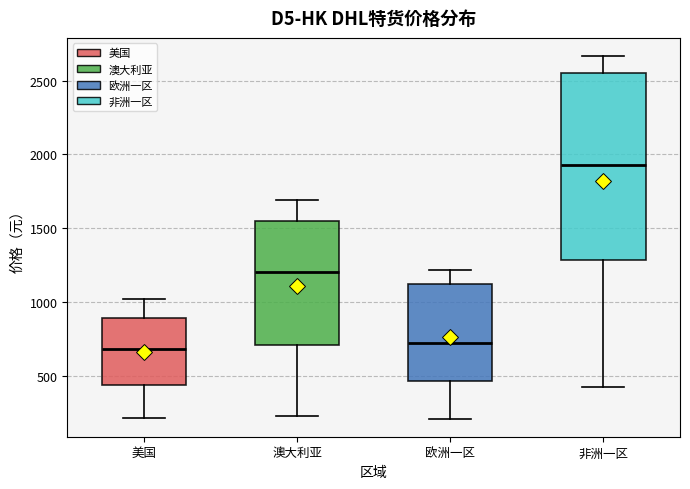

Where does the lower whisker of the box for 美国 end on the y-axis? The values are not printed on the chart, so give them approximately, as read against the axis.

200